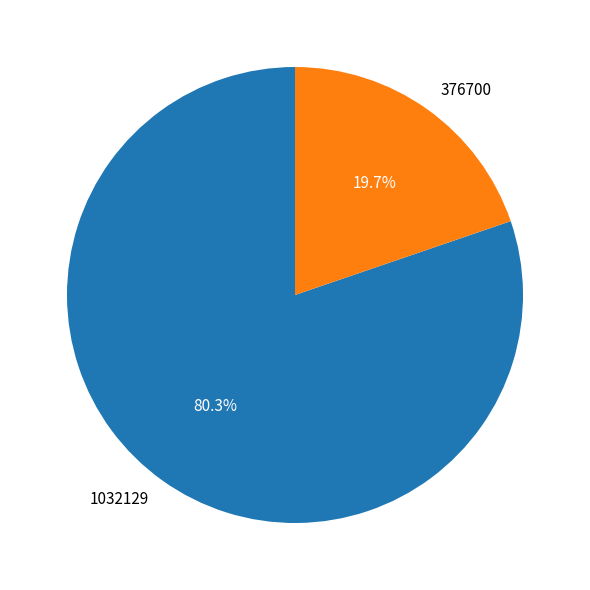

What is the largest slice in the pie chart?

1032129